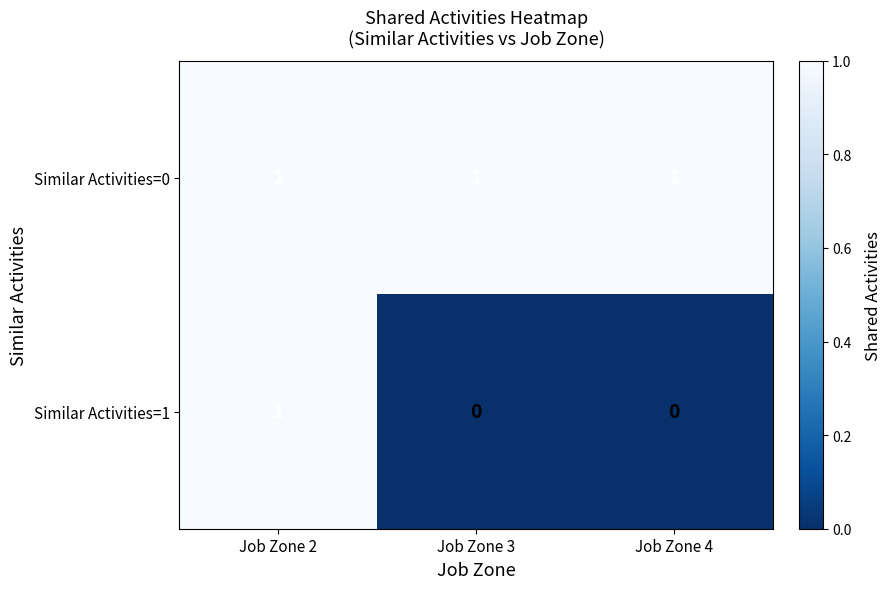

List the series in order of their overall mean, highest first.

Similar Activities=0, Similar Activities=1